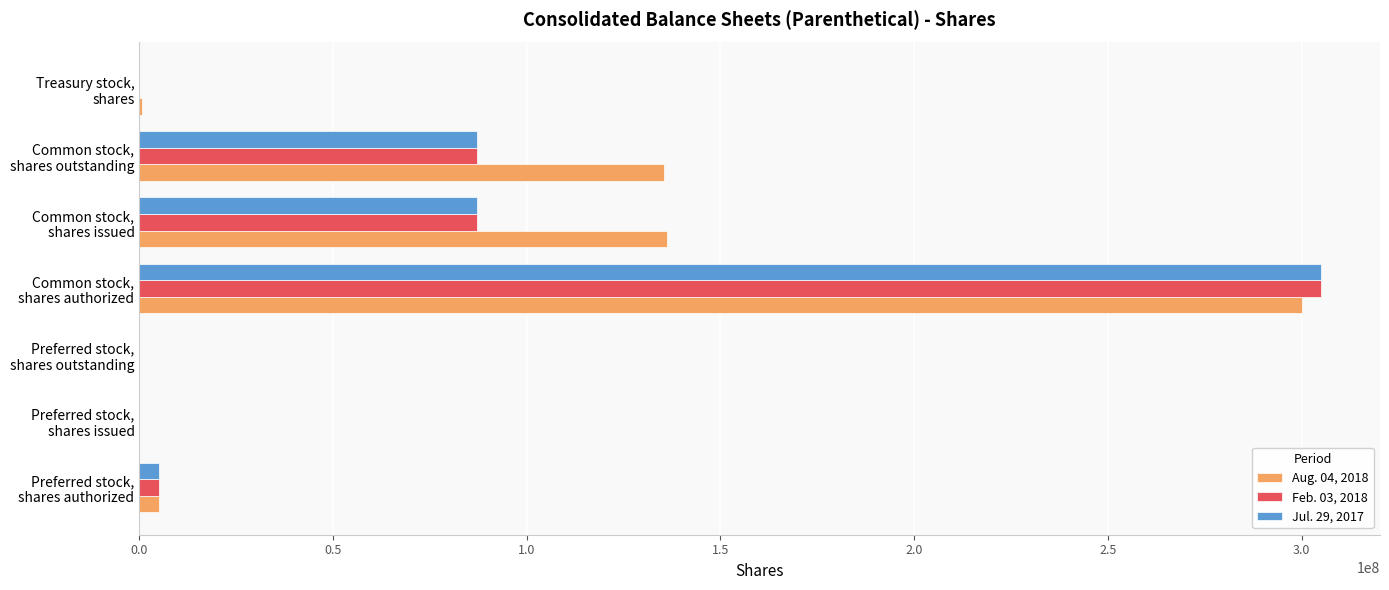

Which series has the largest total across all categories?

Aug. 04, 2018